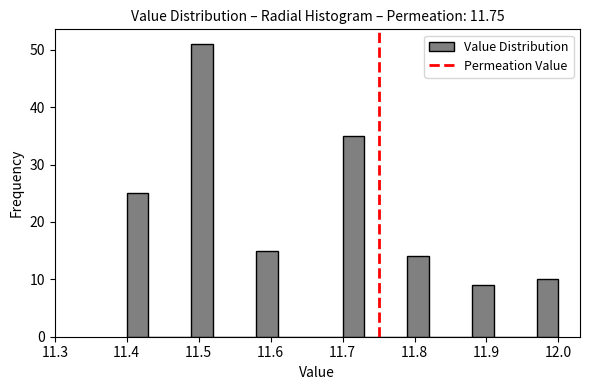

Around what value on the x-axis is the tallest bar? Give the approximate position of its centre, as read against the axis.

11.51